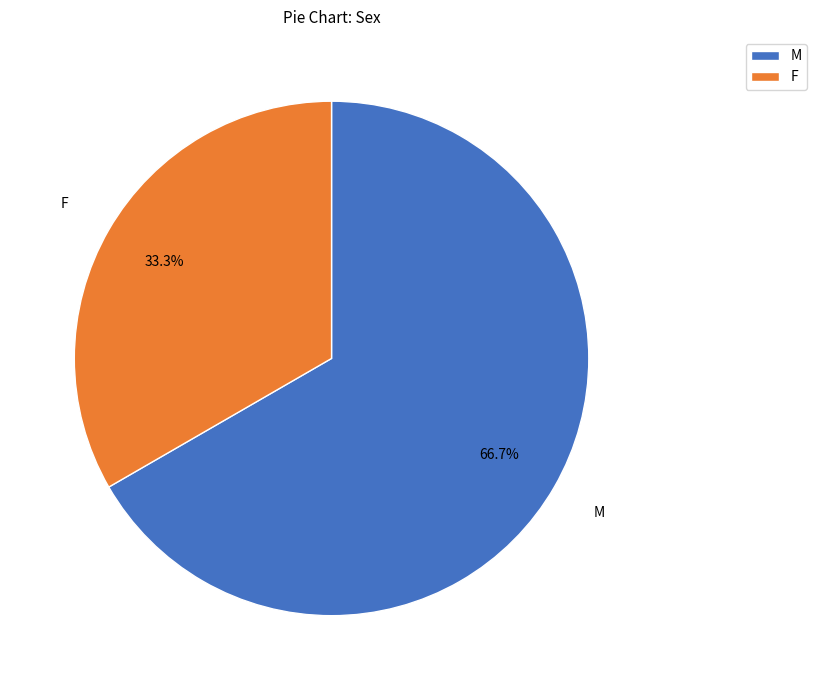

How many slices are in this pie chart?

2